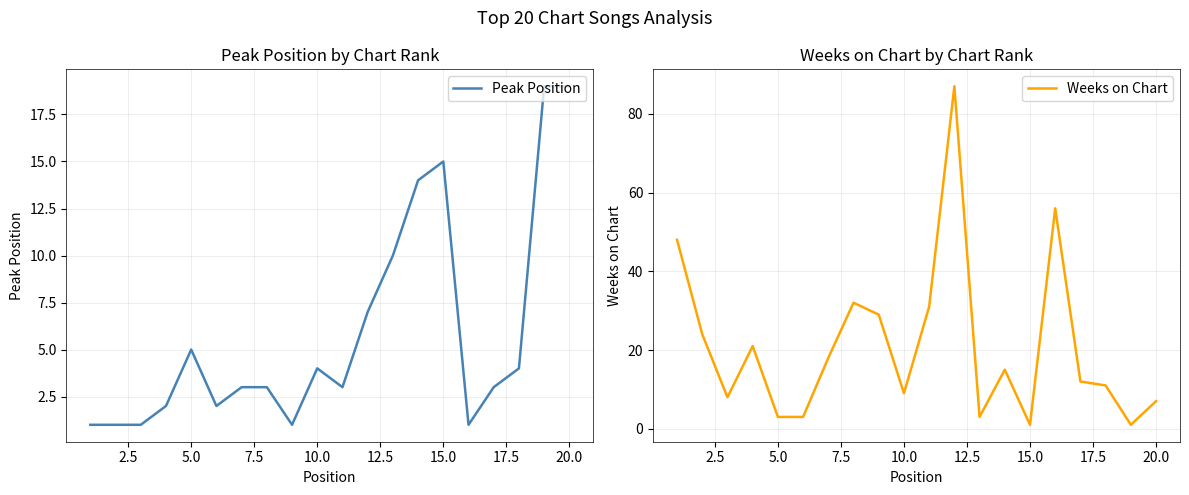

The value of Weeks on Chart at 10.0 is 16. True or false?

False